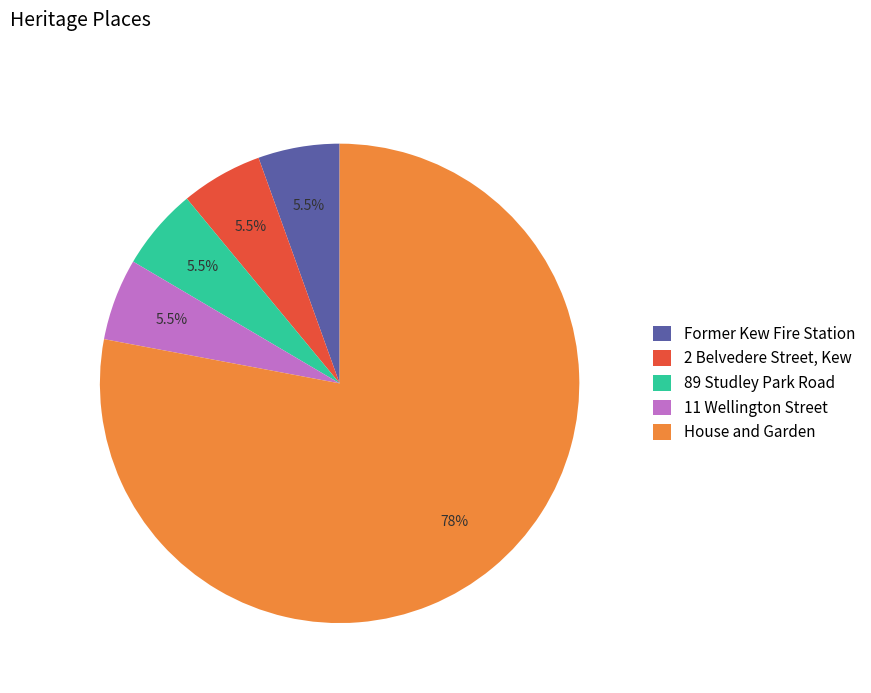

Count the number of slices in the pie.

5